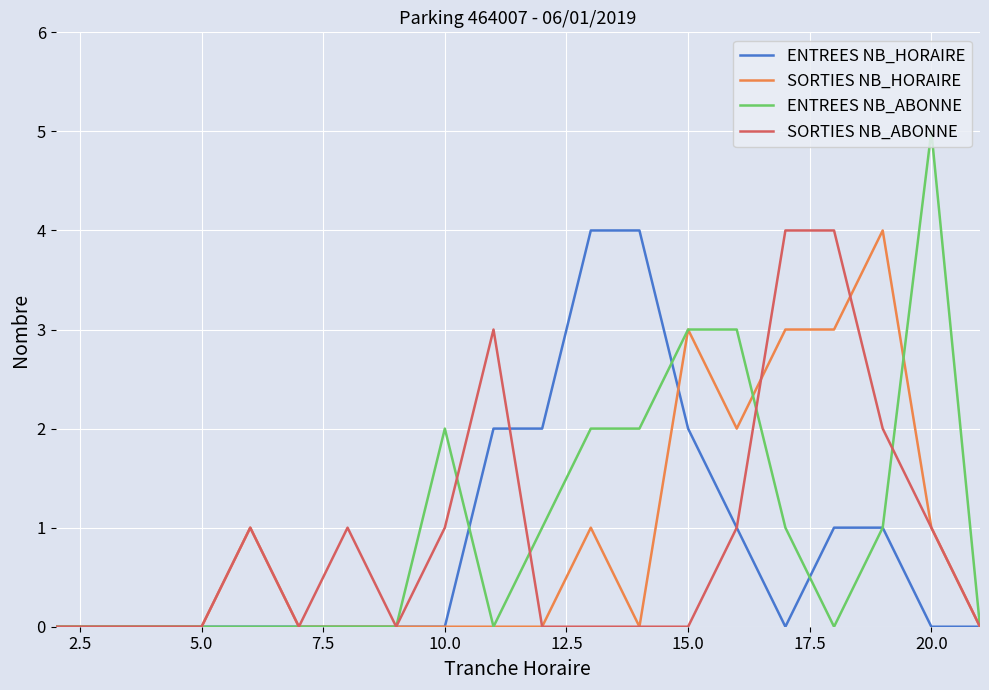

What is the maximum value for ENTREES NB_ABONNE?

5